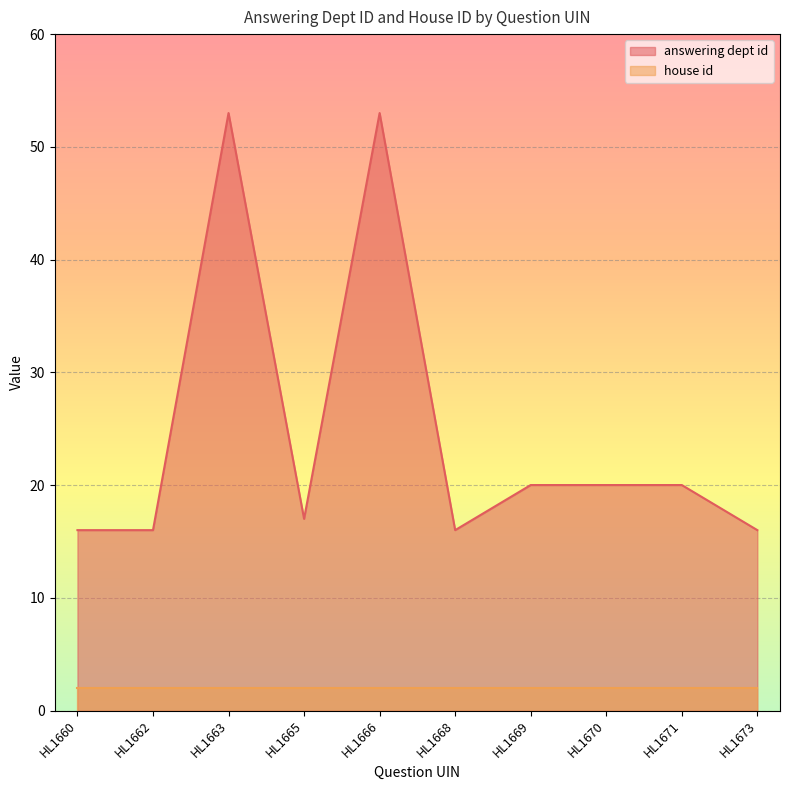

Between HL1673 and HL1663, which is larger?

HL1663